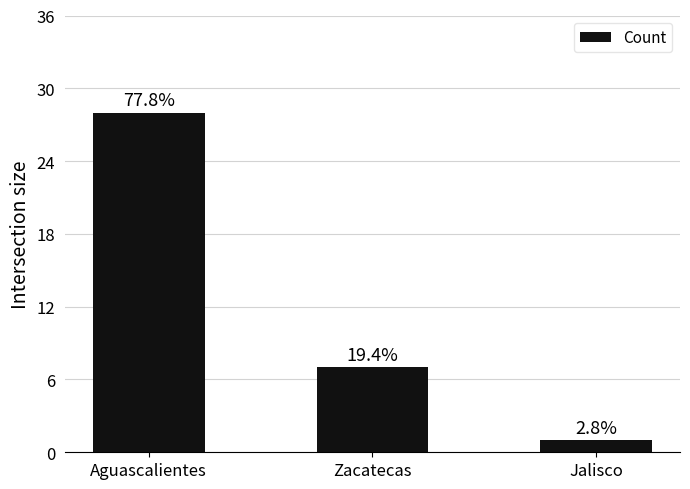

How many bars are there in total?

3